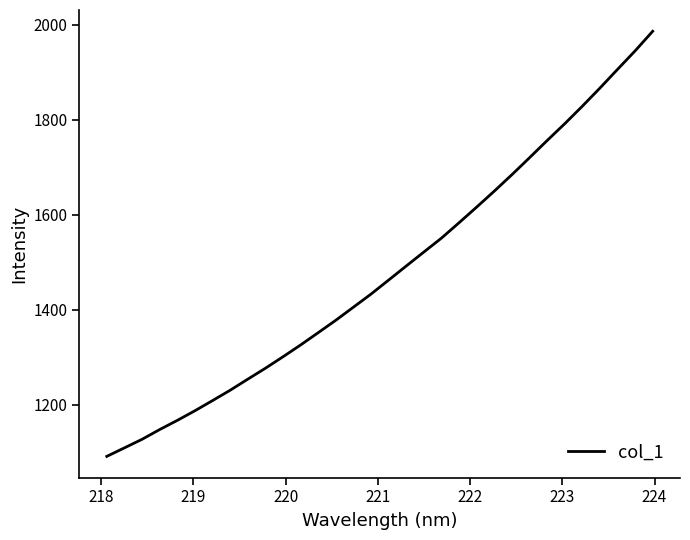

What is the difference between the maximum and minimum values?

894.8